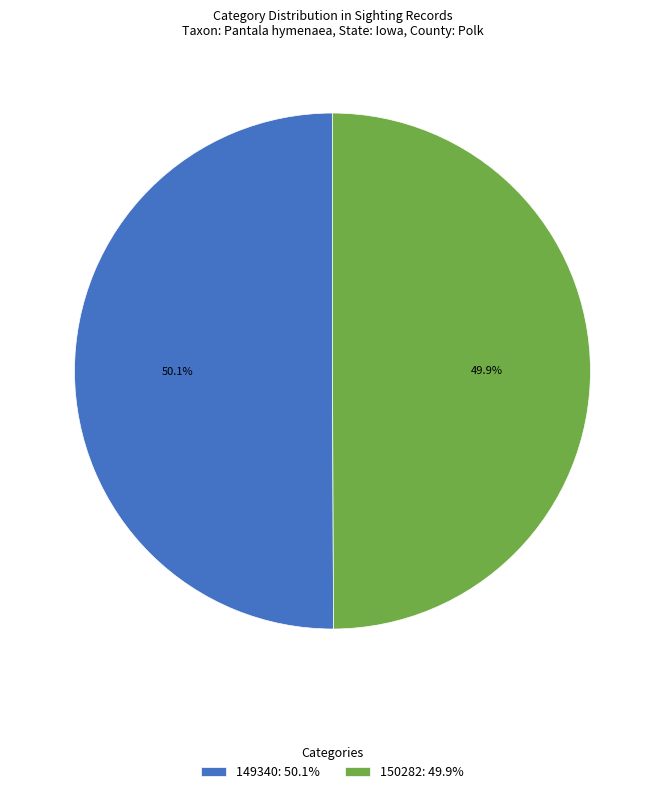

What is the ratio of the value at 150282: 49.9% to the value at 149340: 50.1%?

1.0